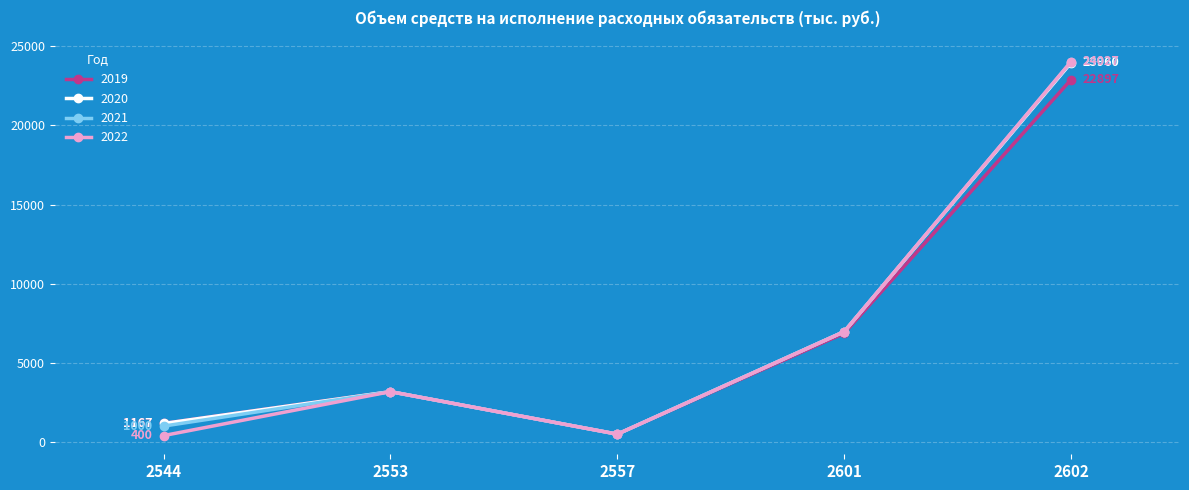

Where is the first local maximum for 2019?

2553